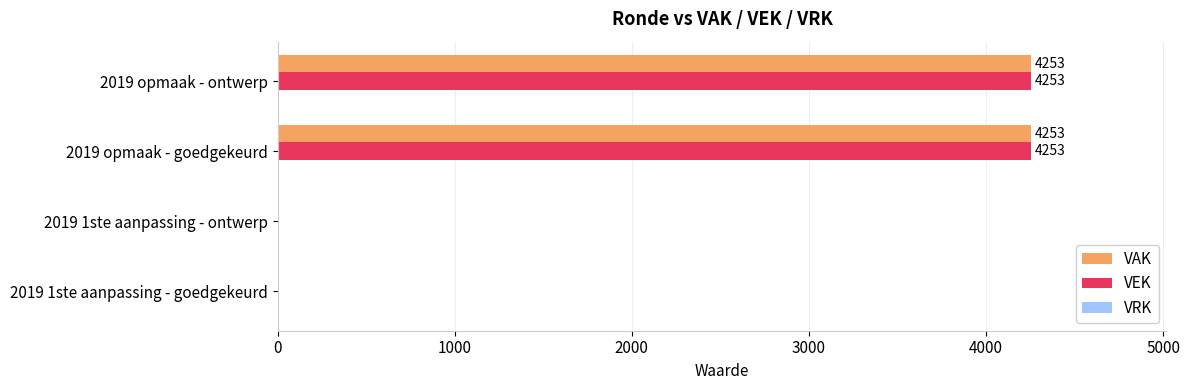

Is it true that VAK equals 7627 at 2019 opmaak - goedgekeurd?

False